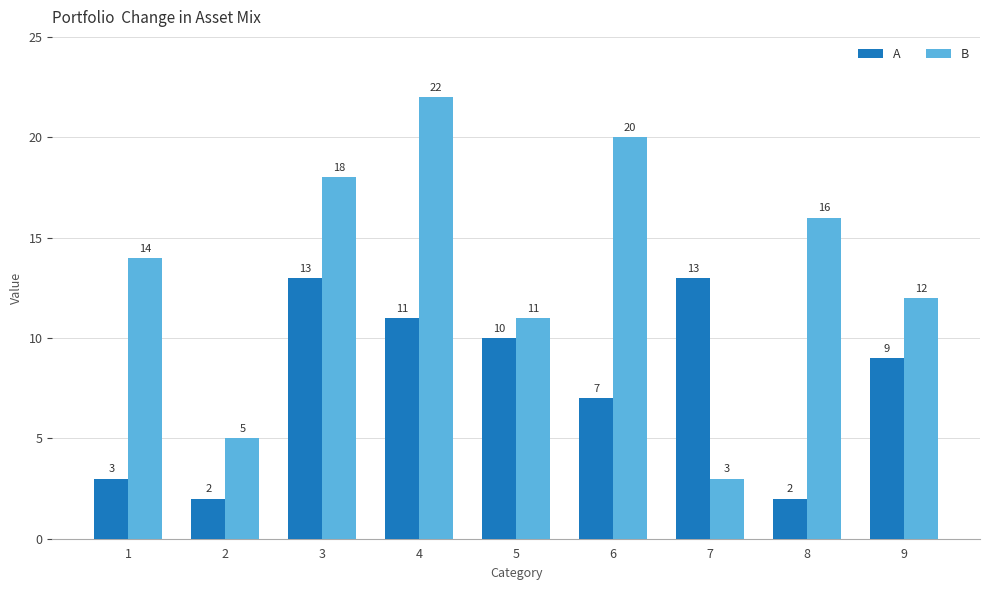

What is the value of the A bar at the 5th from the left?

10